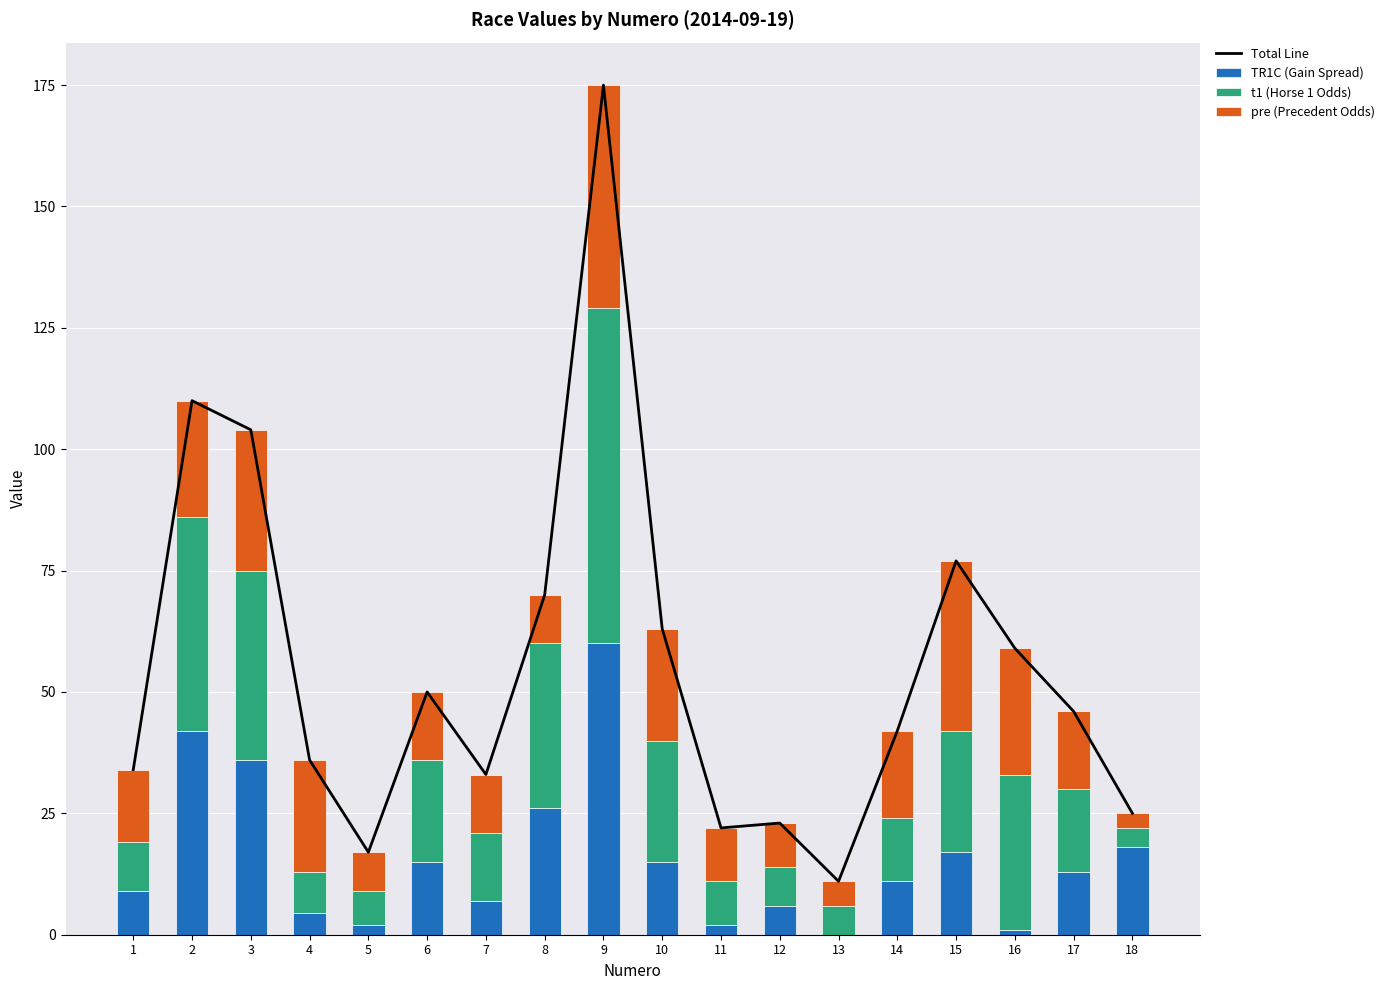

At 17, list the series in order from largest to smallest.

Total Line, t1 (Horse 1 Odds), pre (Precedent Odds), TR1C (Gain Spread)